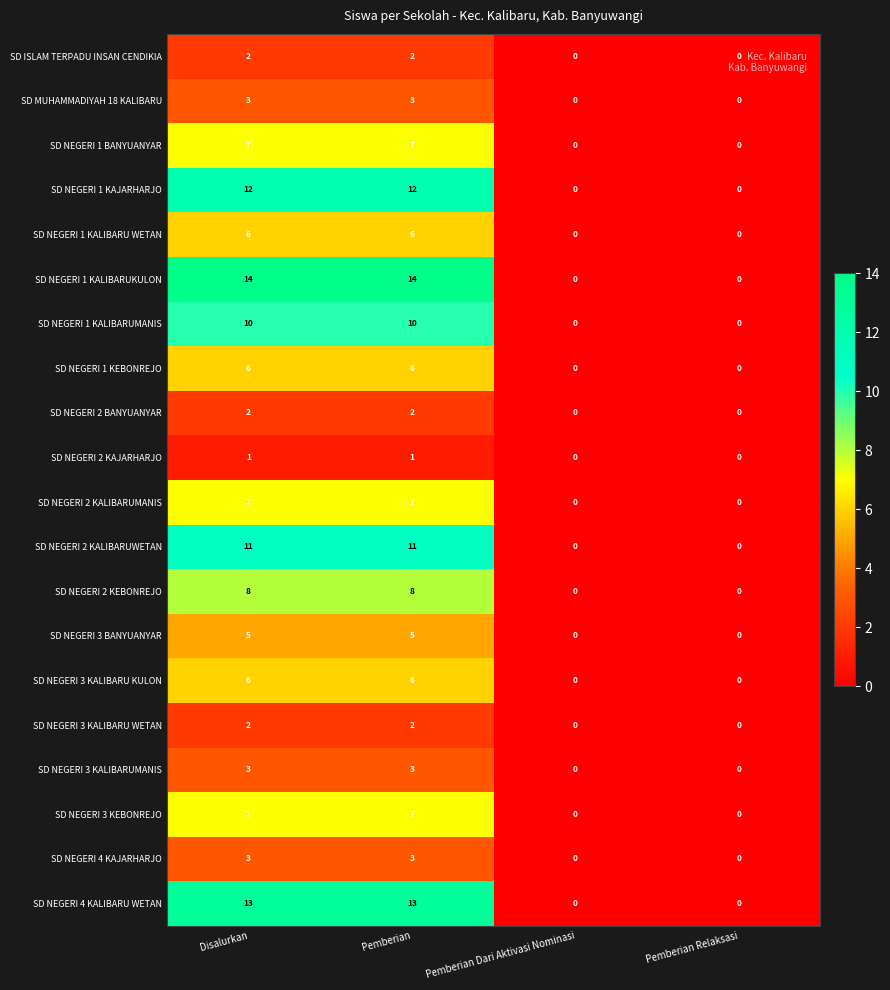

Which series has the widest spread of values?

SD NEGERI 1 KALIBARUKULON